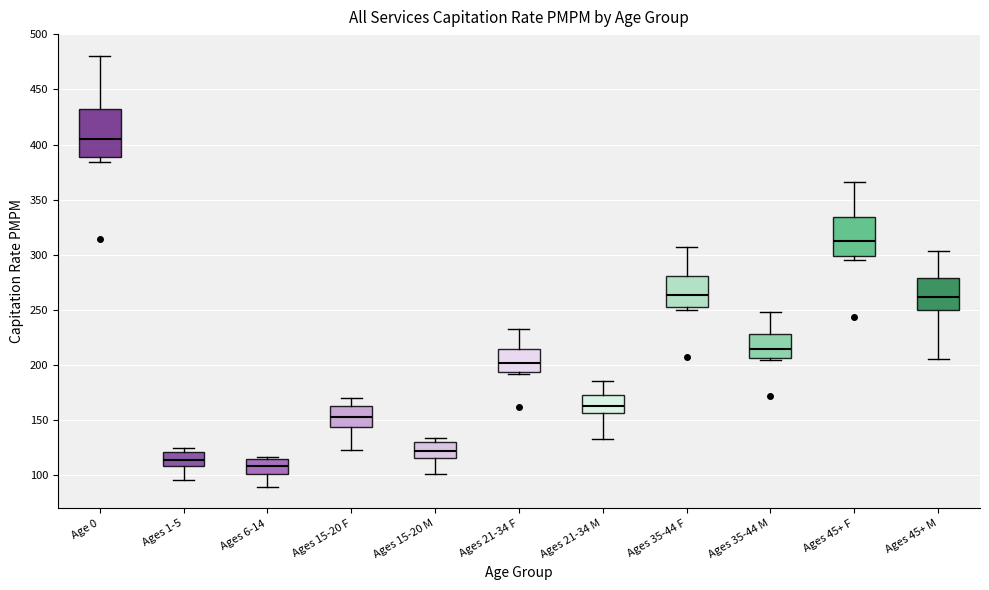

Which box is the tallest, from its lower edge to its upper edge?

Age 0